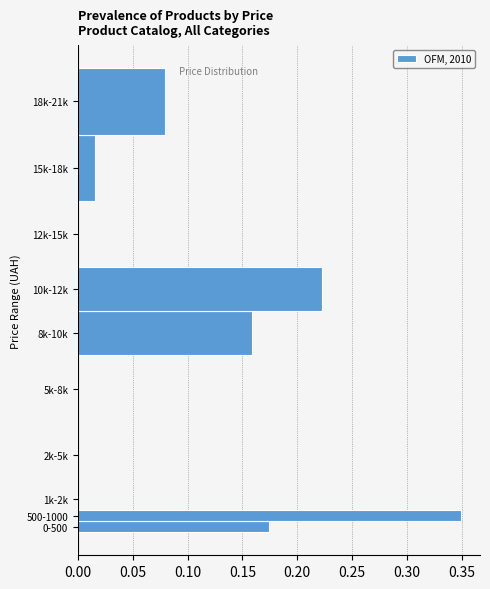

What is the sum of the values at 8k-10k and 10k-12k?

0.4